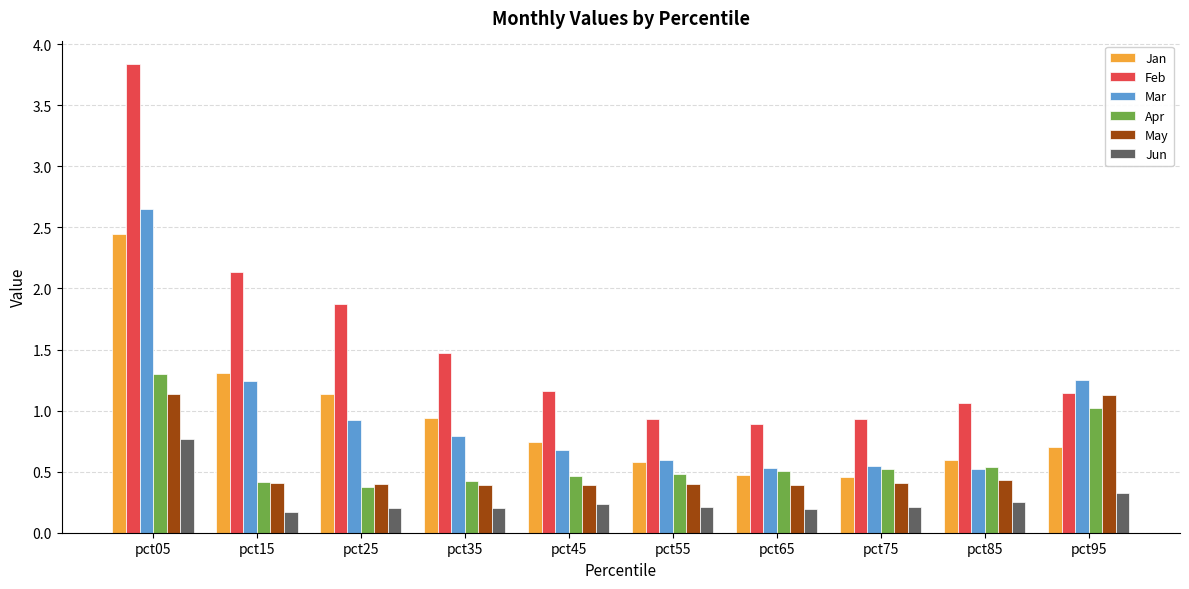

Is the value of Jun at pct95 greater than the value of Feb at pct65?

No